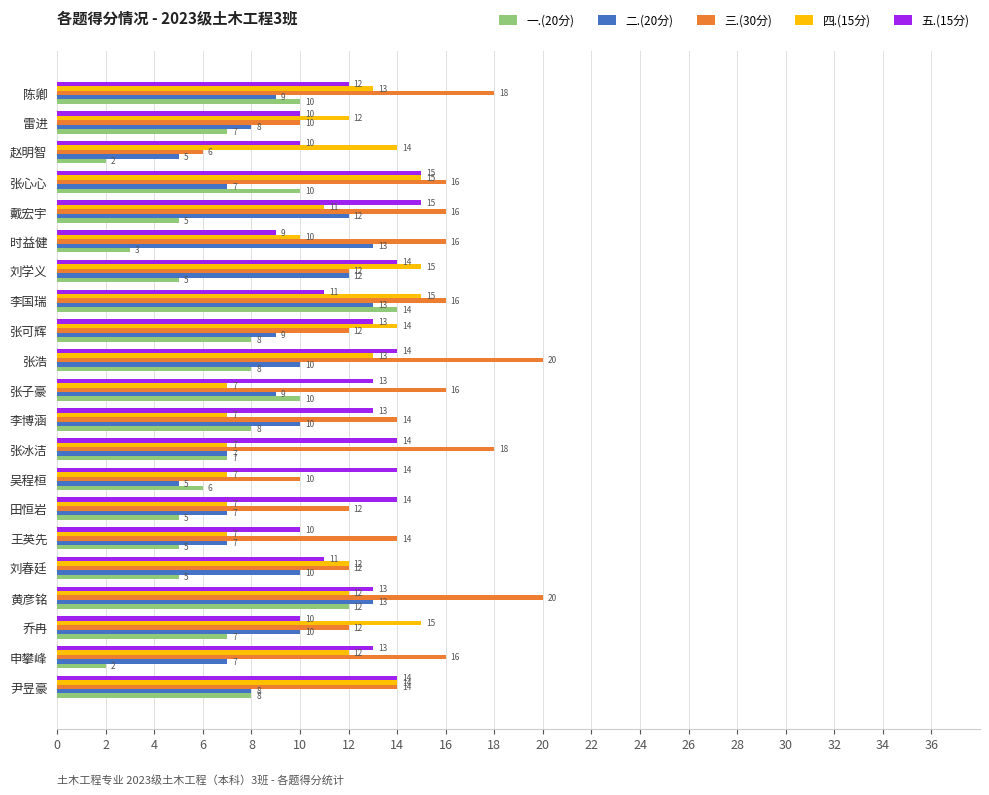

Between 张浩 and 刘学义, which series saw the biggest shift?

三.(30分)